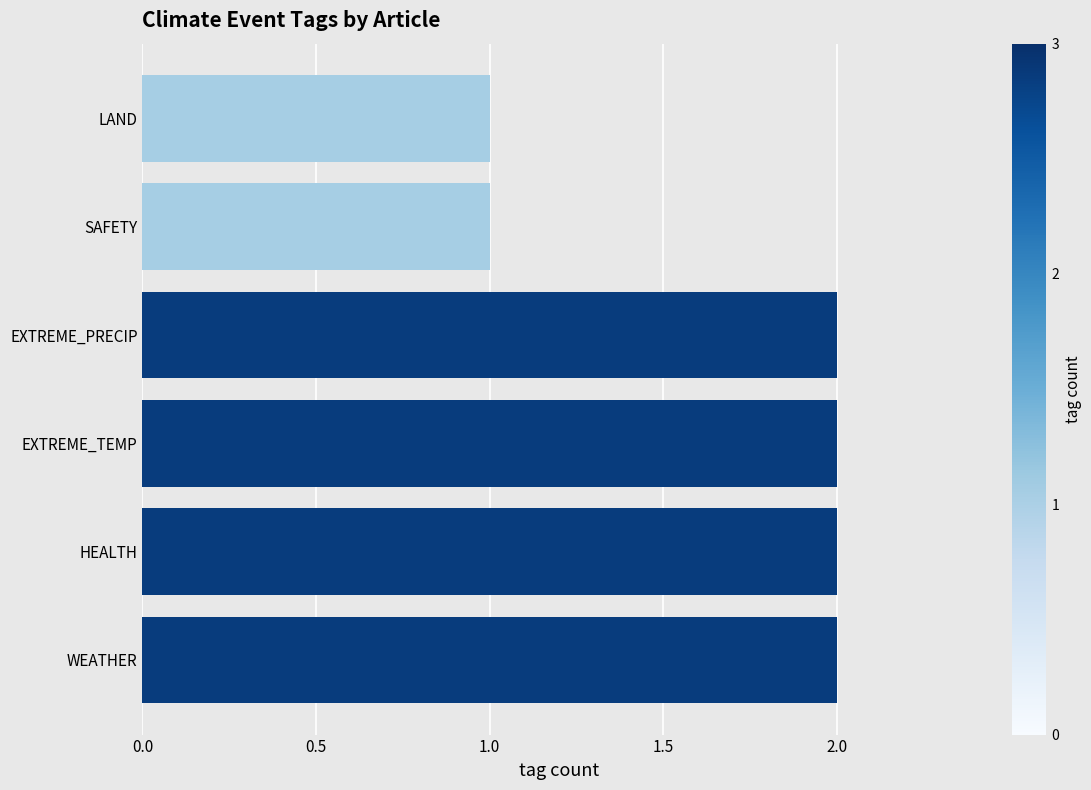

What is the sum of the values at SAFETY and EXTREME_PRECIP?

3